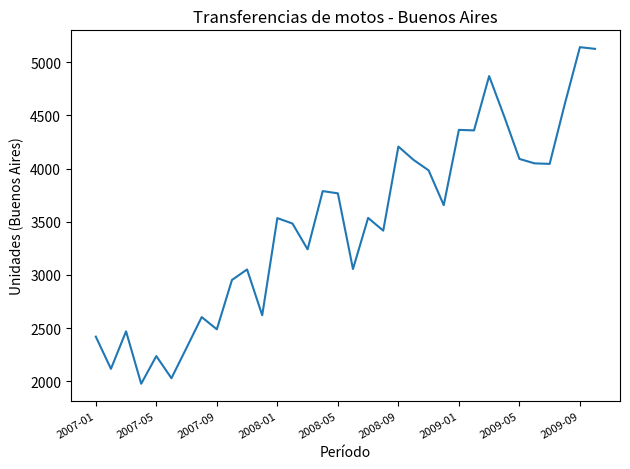

What is the difference between the maximum and minimum values?

3166